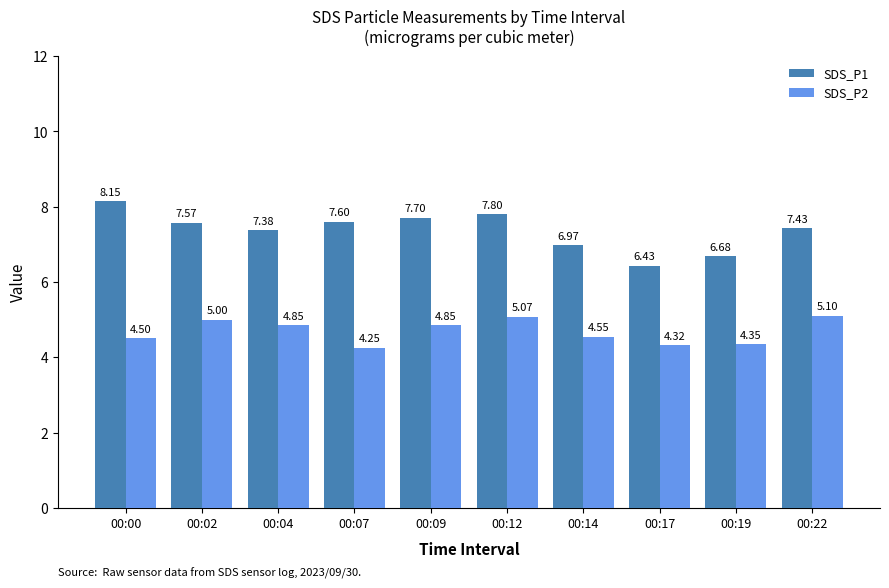

What is the value of the SDS_P1 bar at the 5th from the left?

7.7